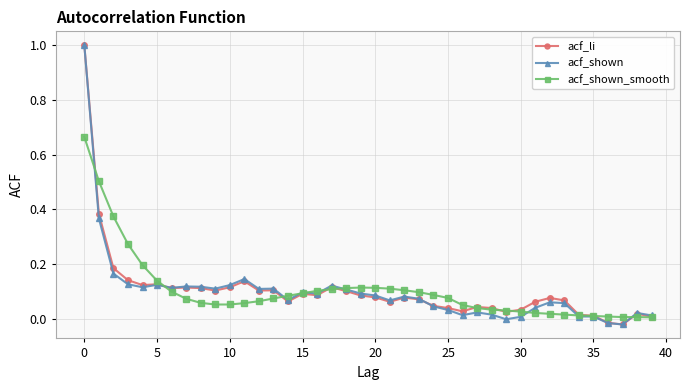

True or false: acf_shown has more than 1 interior local peaks.

True